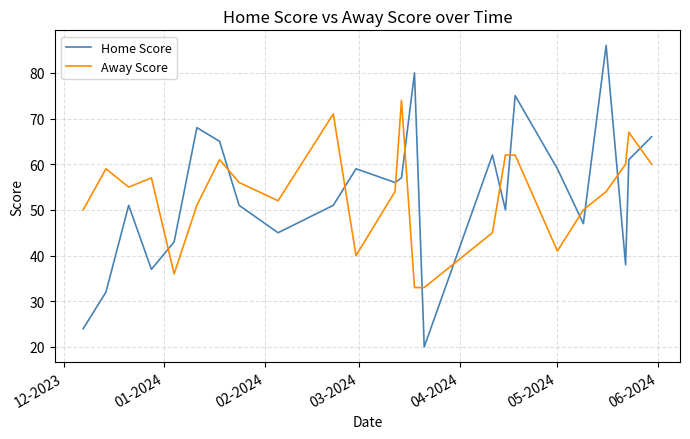

Which series ends up on top after the final intersection of Away Score and Home Score?

Home Score